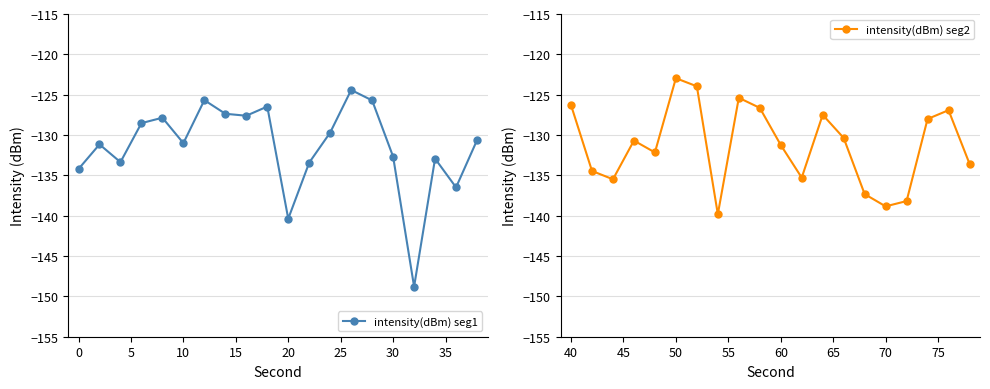

How many interior local peaks does the intensity(dBm) seg1 series have?

6